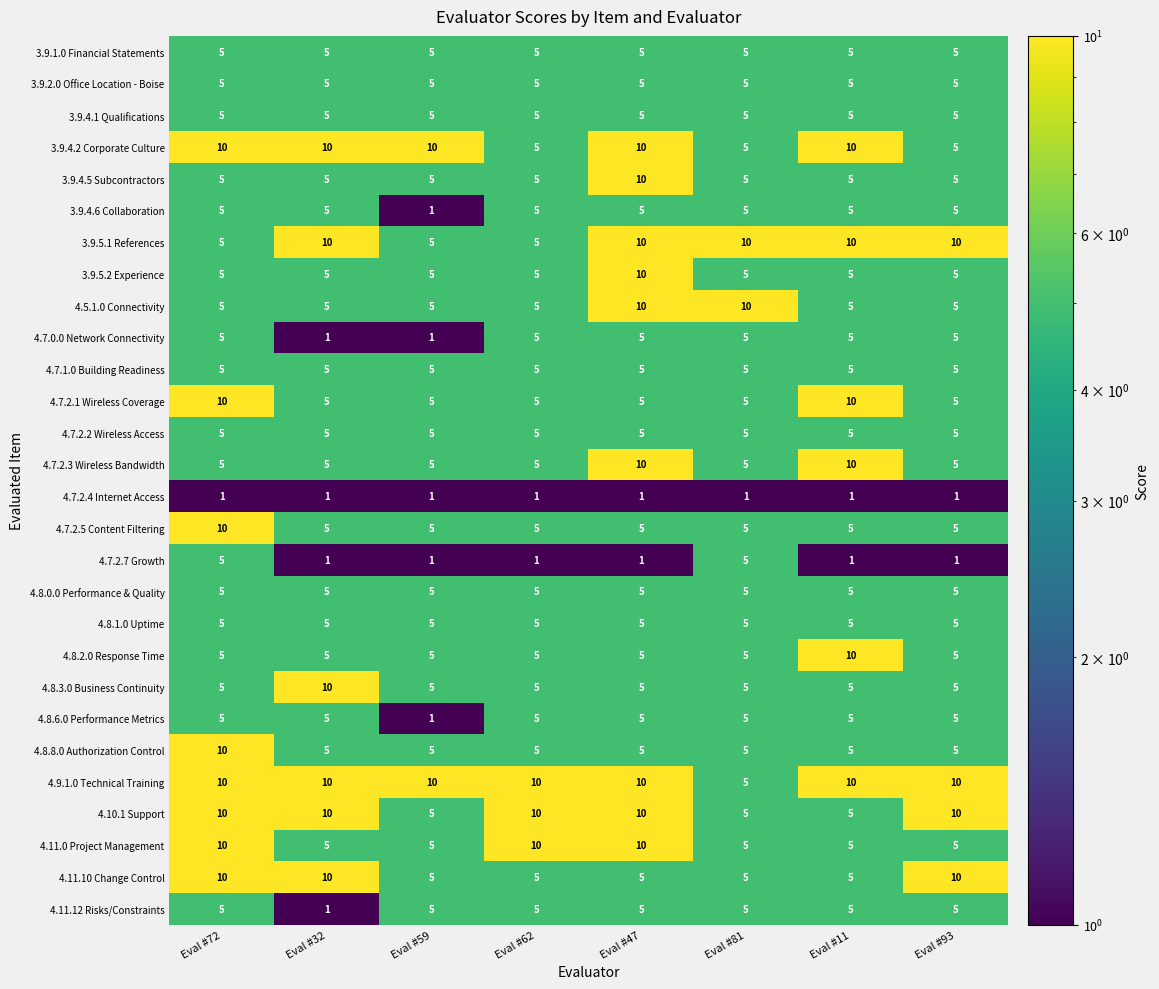

At how many categories does at least one series exceed 4?

8